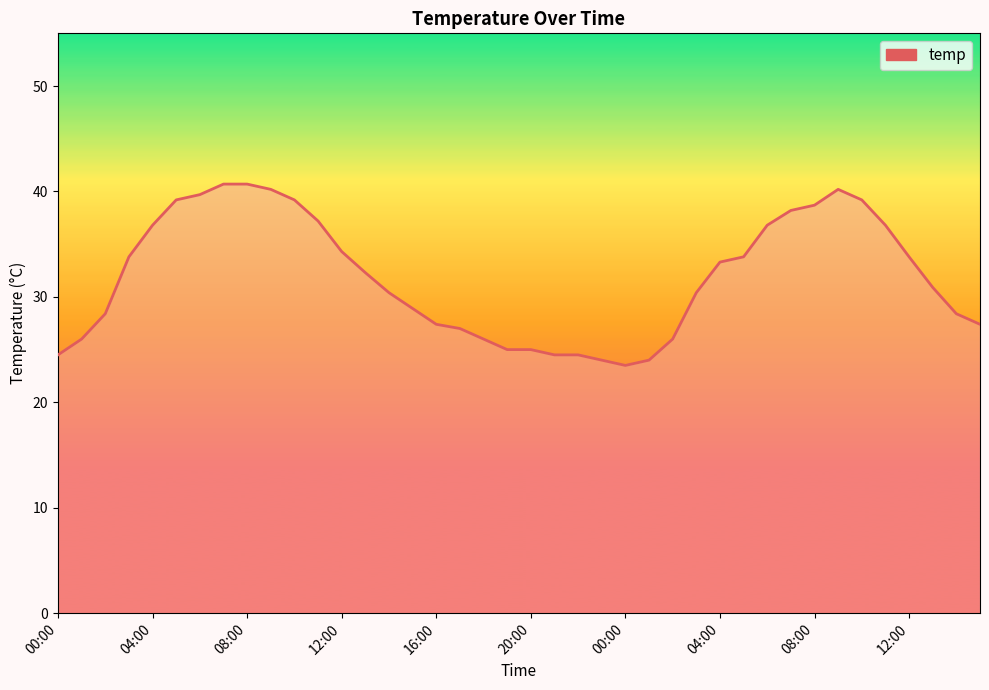

What is the difference between the maximum and minimum values?

17.2